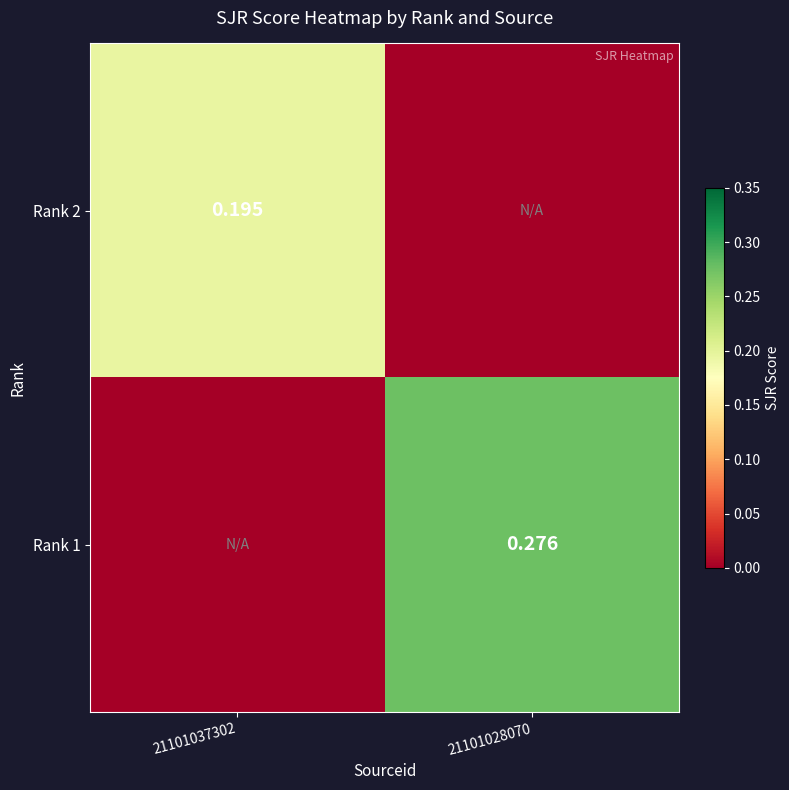

What is the total value across all series at 21101028070?

0.3